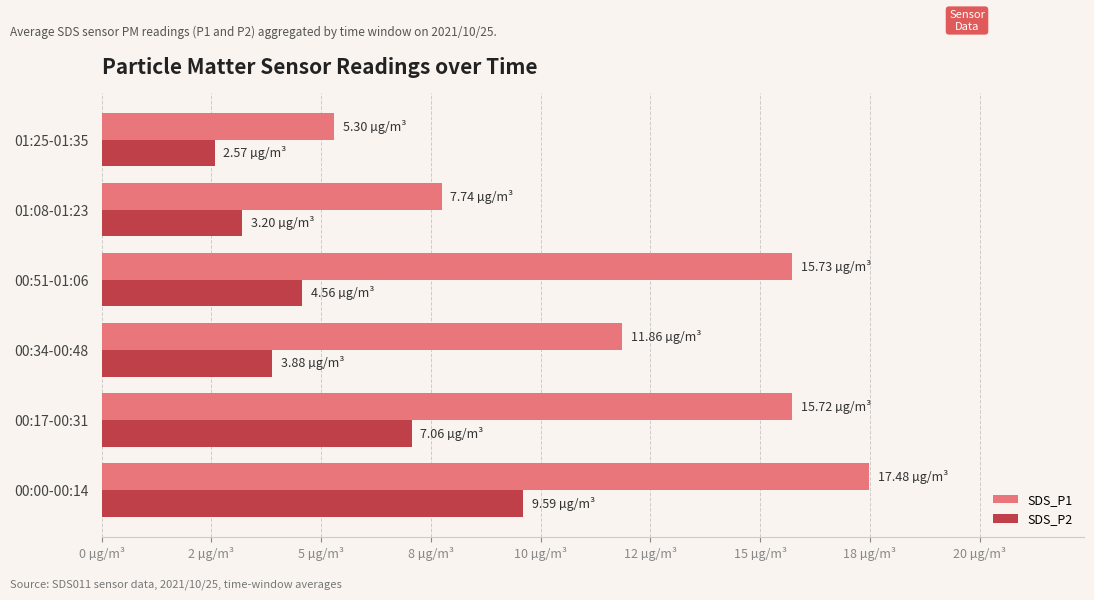

What are all the series names shown in the legend?

SDS_P1, SDS_P2